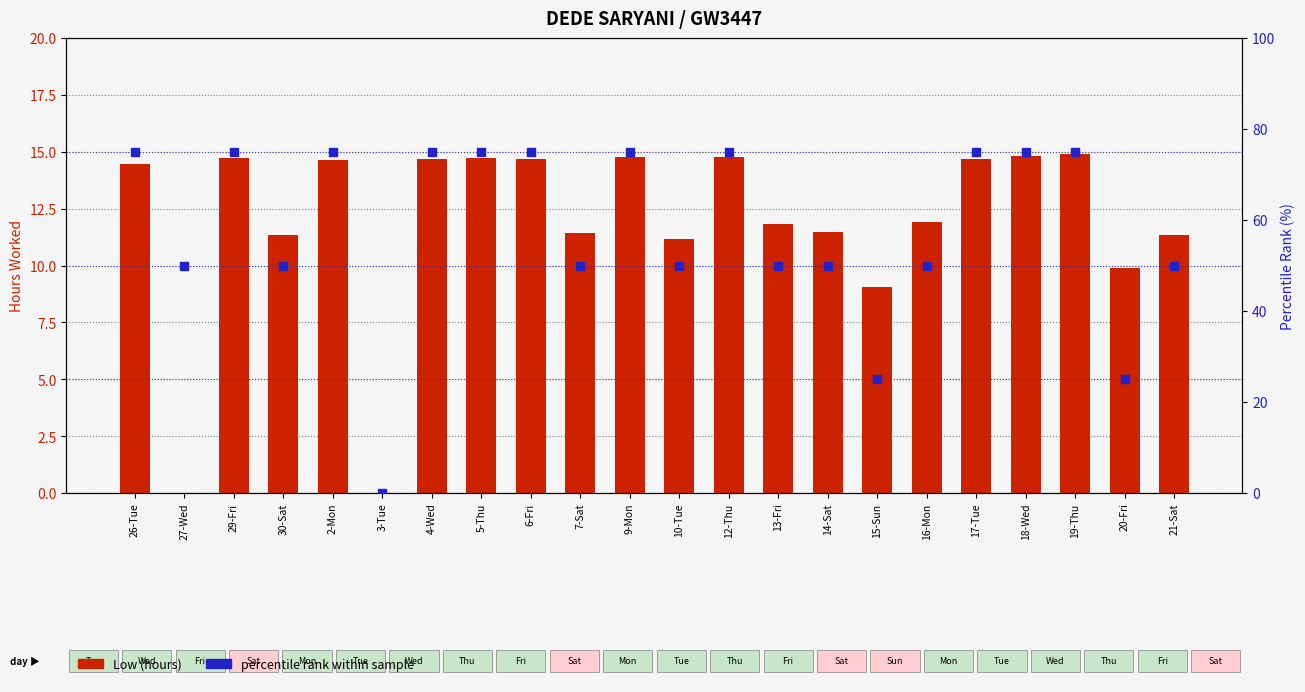

Which series has the largest Y range (max minus min)?

percentile rank within sample